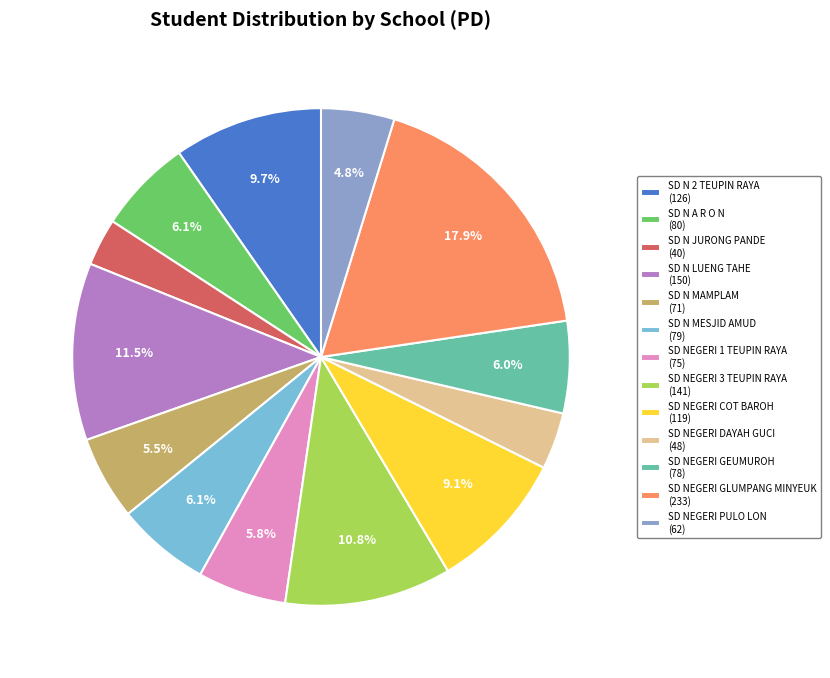

To the nearest percent, what is the difference between the largest and smallest slice percentages?

15%